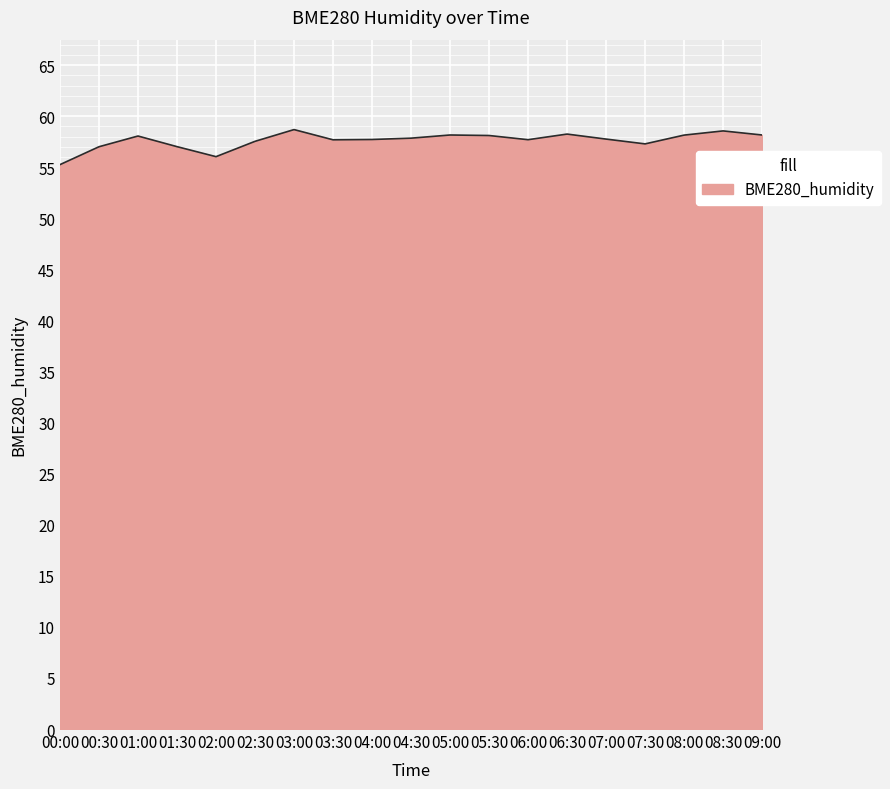

Which label corresponds to the smallest value in the chart?

00:00